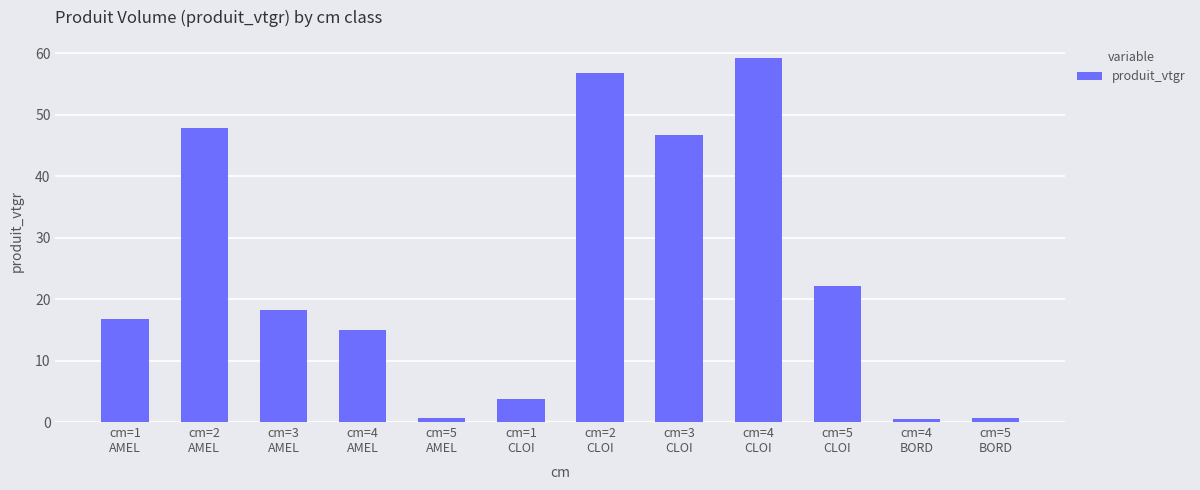

The value at cm=4
BORD is 0.5. True or false?

True